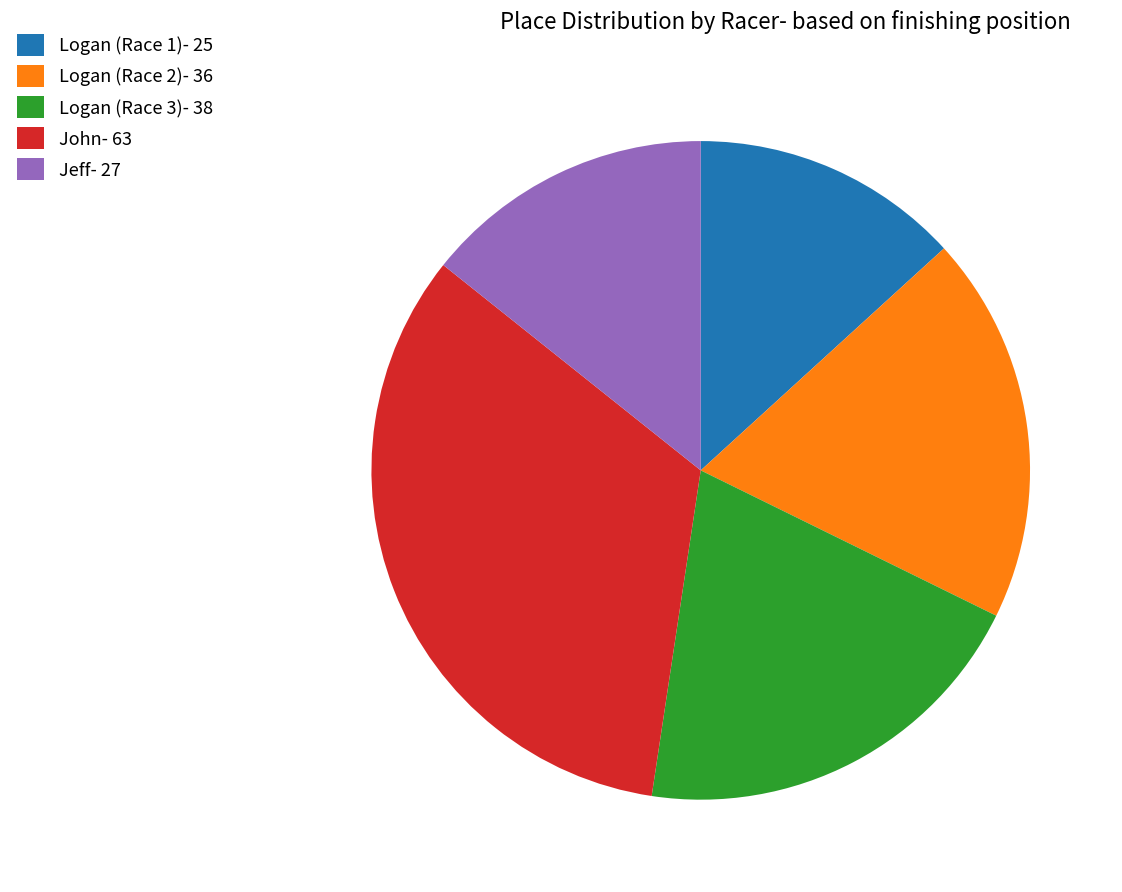

Which has a higher value, John or Logan (Race 3)?

John